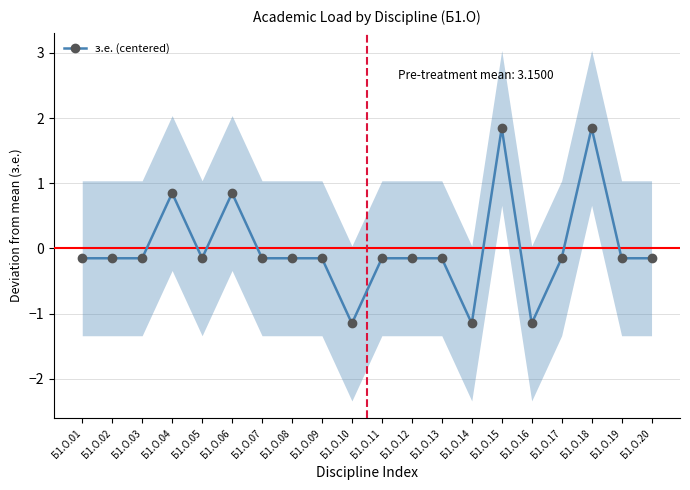

How many values exceed 0?

4